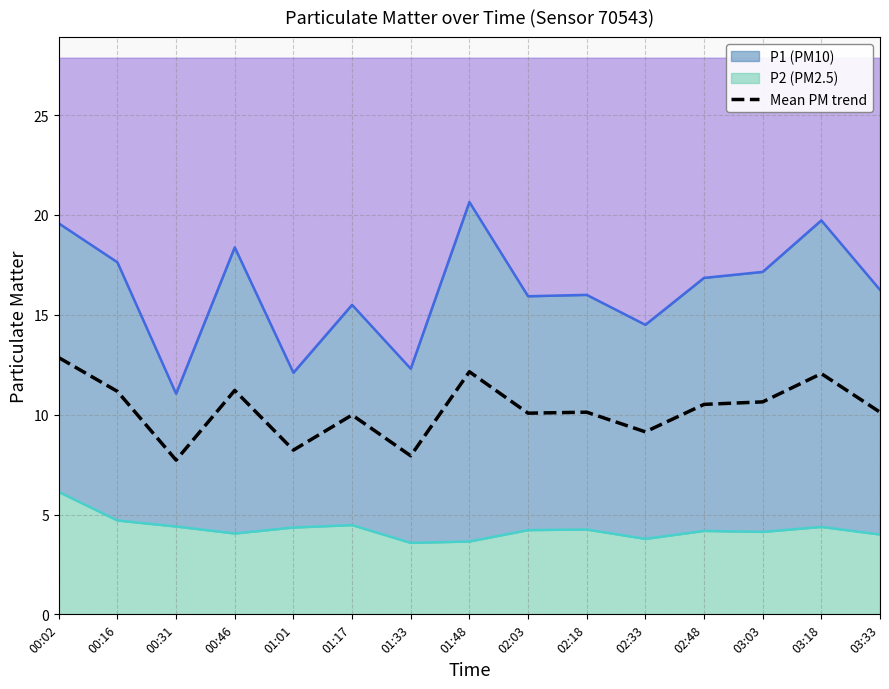

List the labels in order of value, largest first.

00:02, 01:48, 03:18, 00:46, 00:16, 03:03, 02:48, 02:18, 03:33, 02:03, 01:17, 02:33, 01:01, 01:33, 00:31